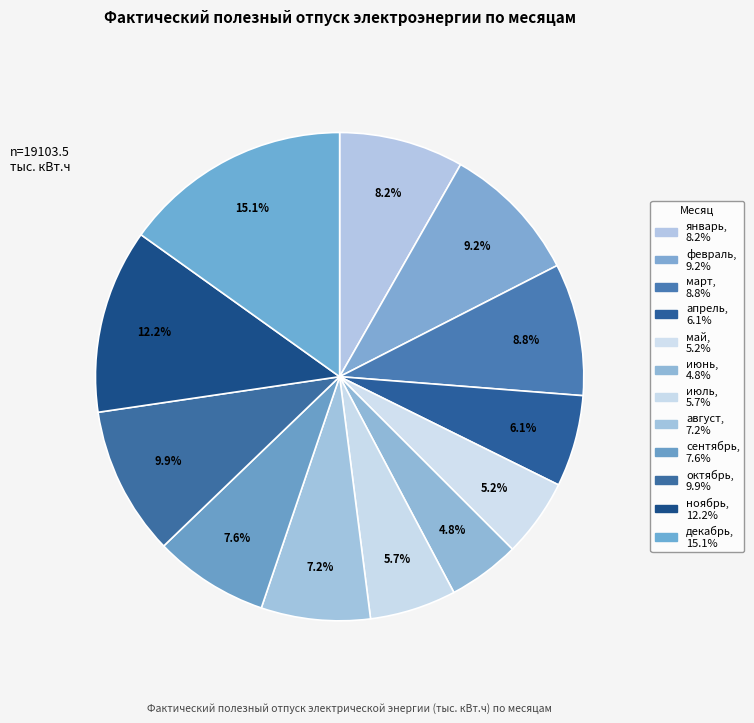

Count the number of slices in the pie.

12